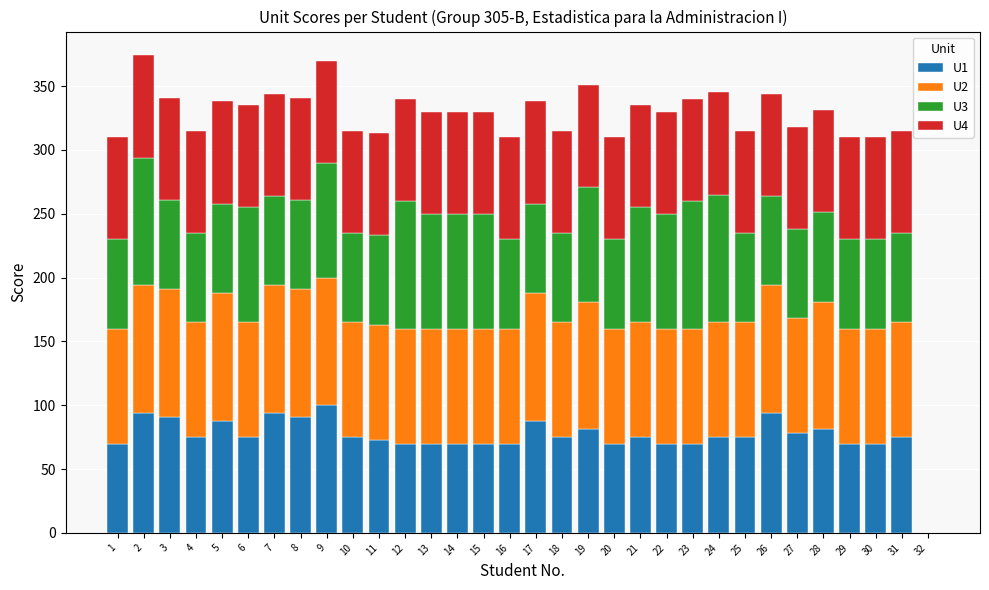

What is the total value across all series at 6?

335